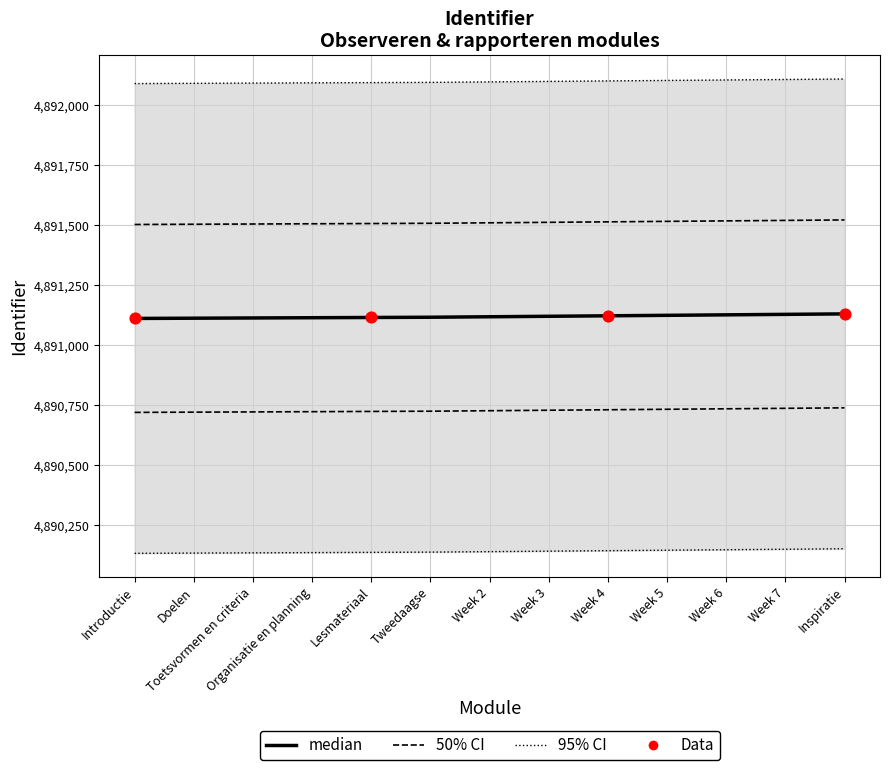

What is the ratio of the value at Week 7 to the value at Week 5?

1.0